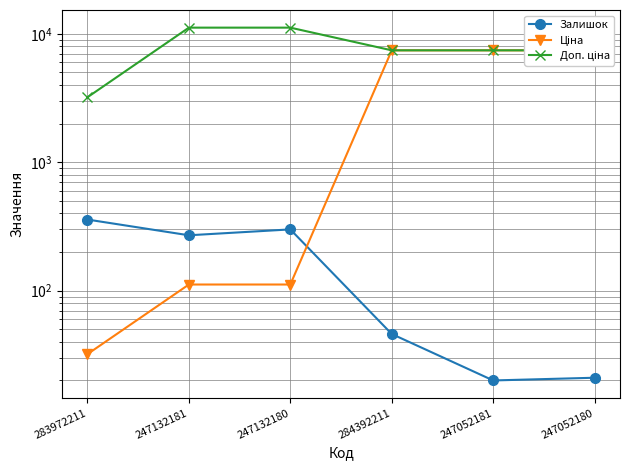

Rank the series at 283972211 from lowest to highest value.

Ціна, Залишок, Доп. ціна